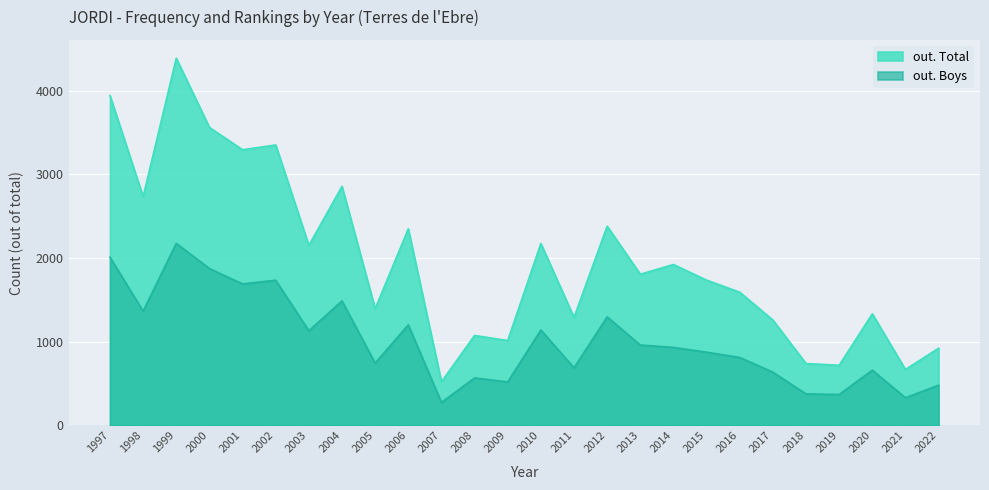

At which category does out. Total reach its first local peak?

1999